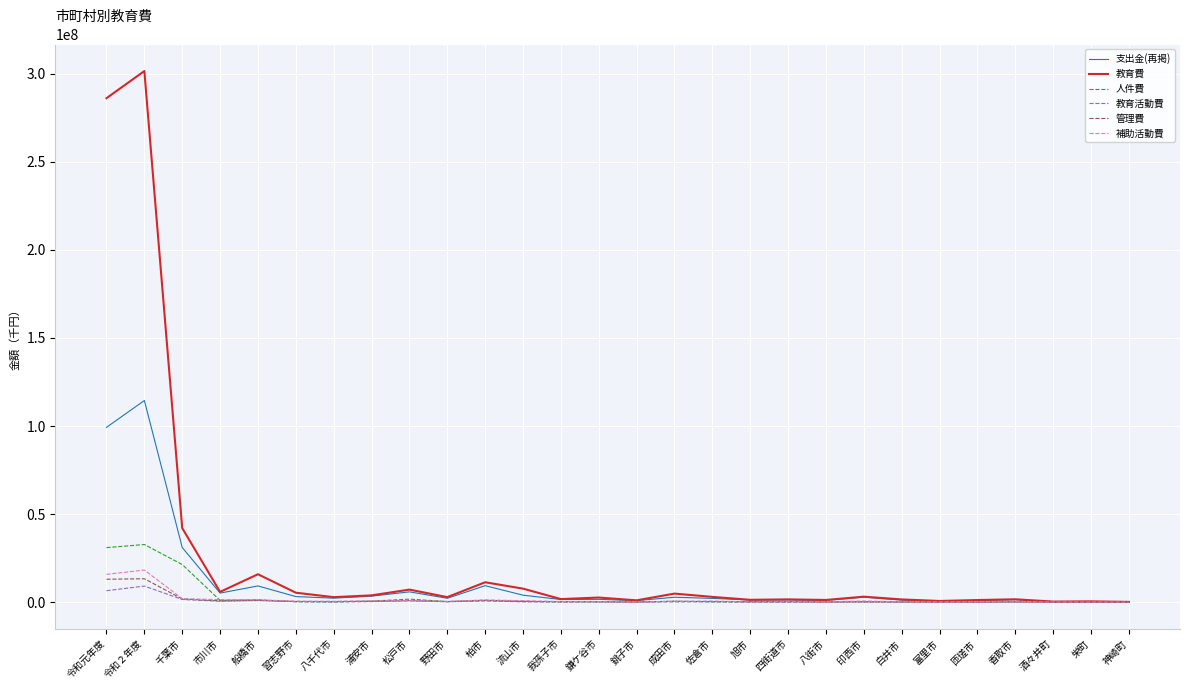

What is the maximum value shown in the chart?

301530473